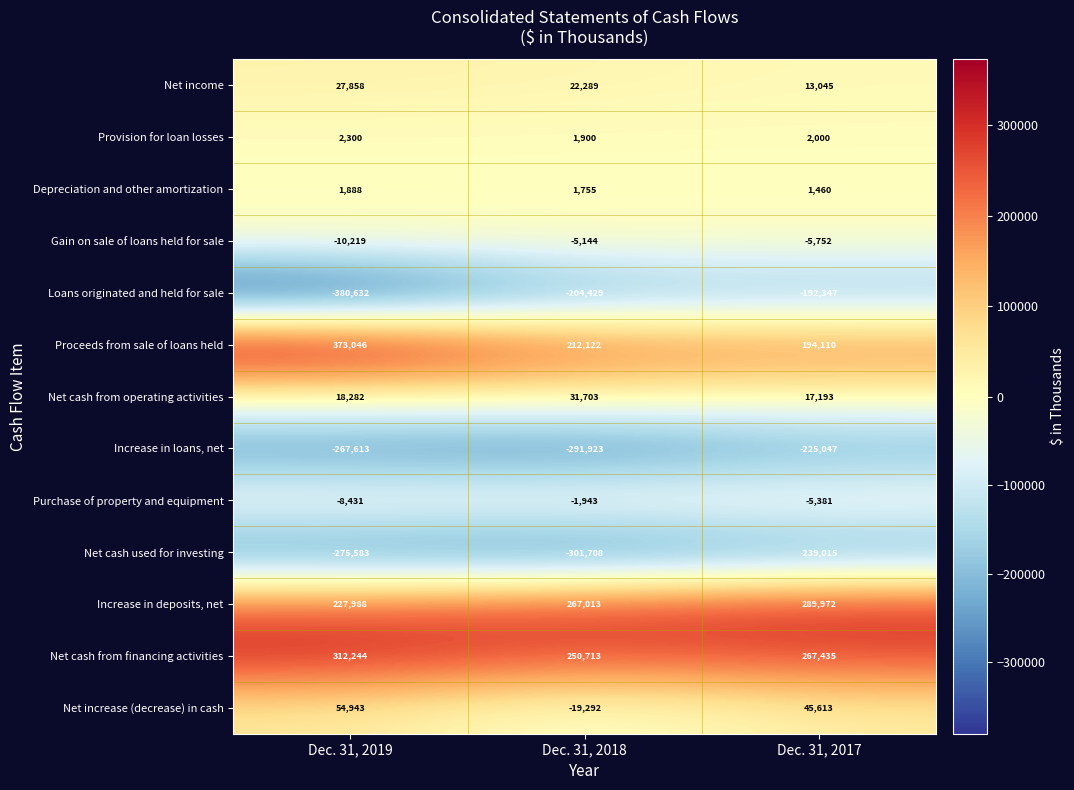

What is the sum of all Depreciation and other amortization values?

5103